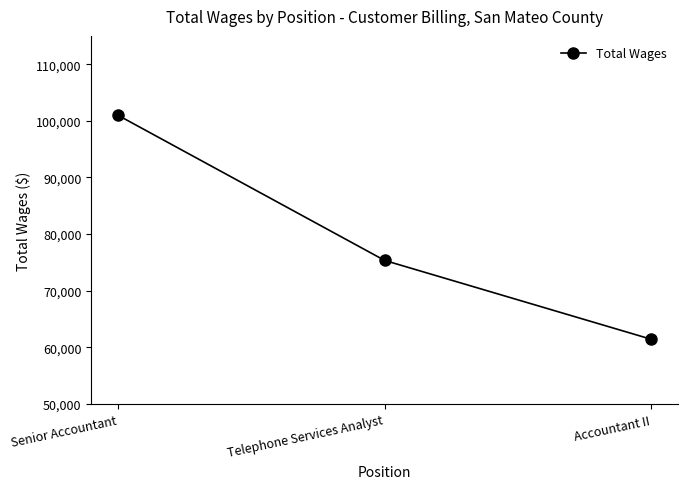

What is the difference between the values at Accountant II and Telephone Services Analyst?

13926